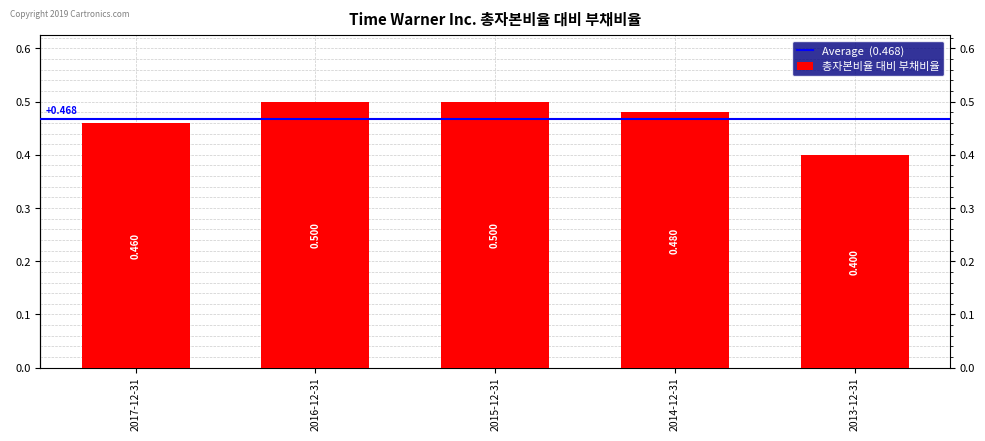

What is the label of the 5th bar from the left?

2013-12-31